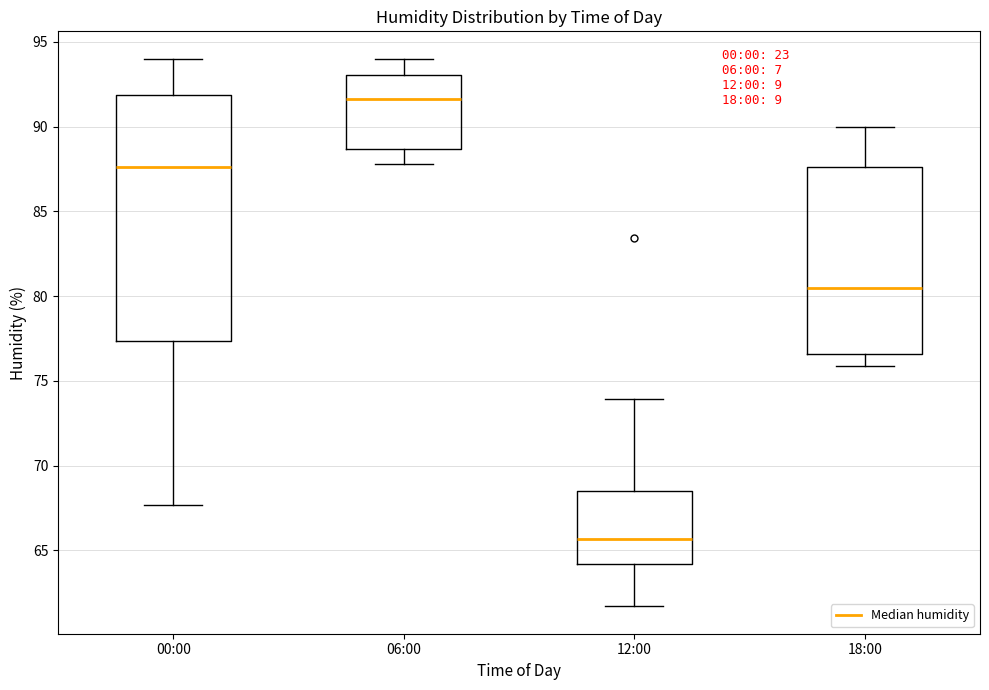

Where is the upper edge of the box for 06:00 on the y-axis? The values are not printed on the chart, so give them approximately, as read against the axis.

93.0